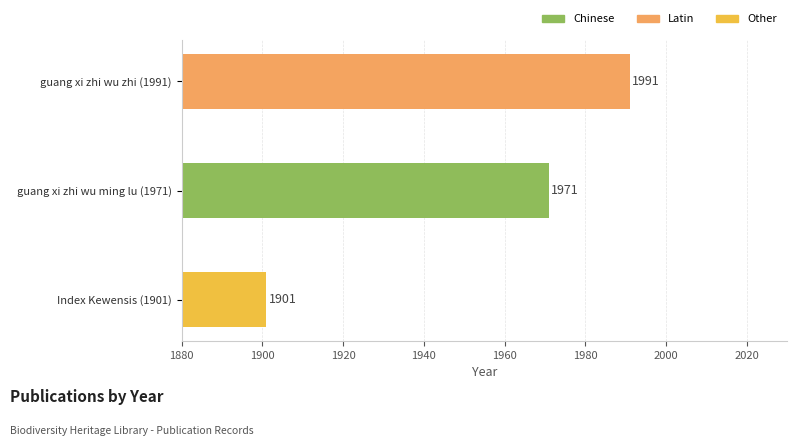

Which label corresponds to the smallest value in the chart?

Index Kewensis (1901)